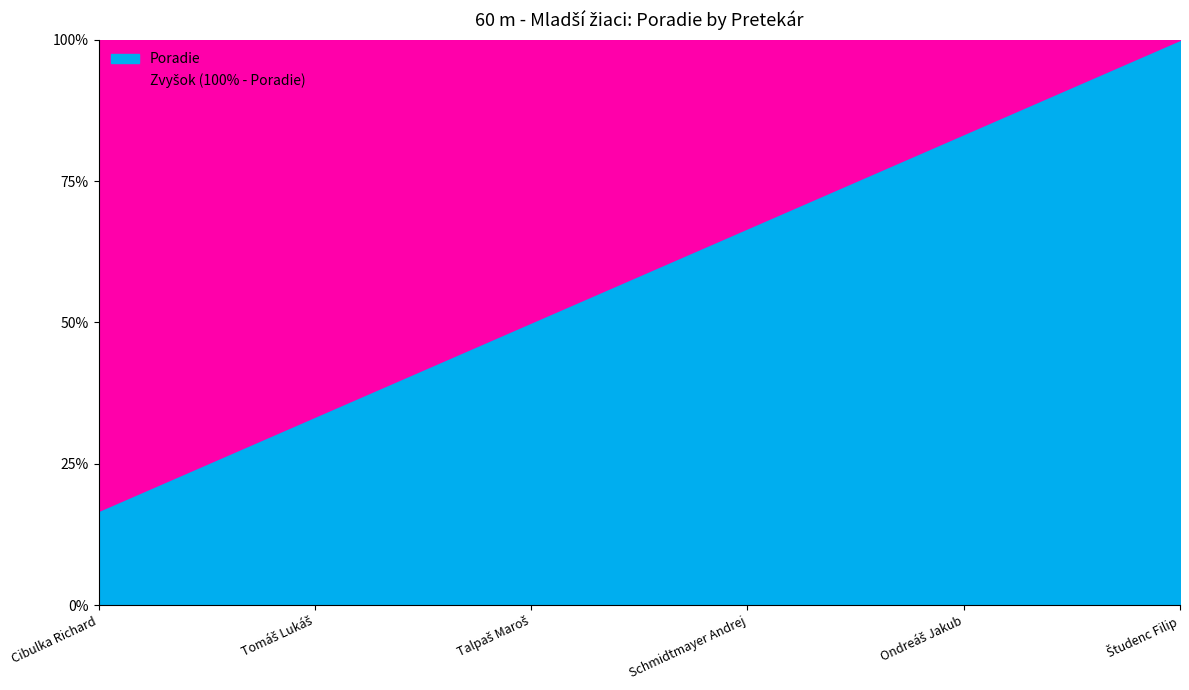

At which category does the chart reach its peak across all series?

Študenc Filip